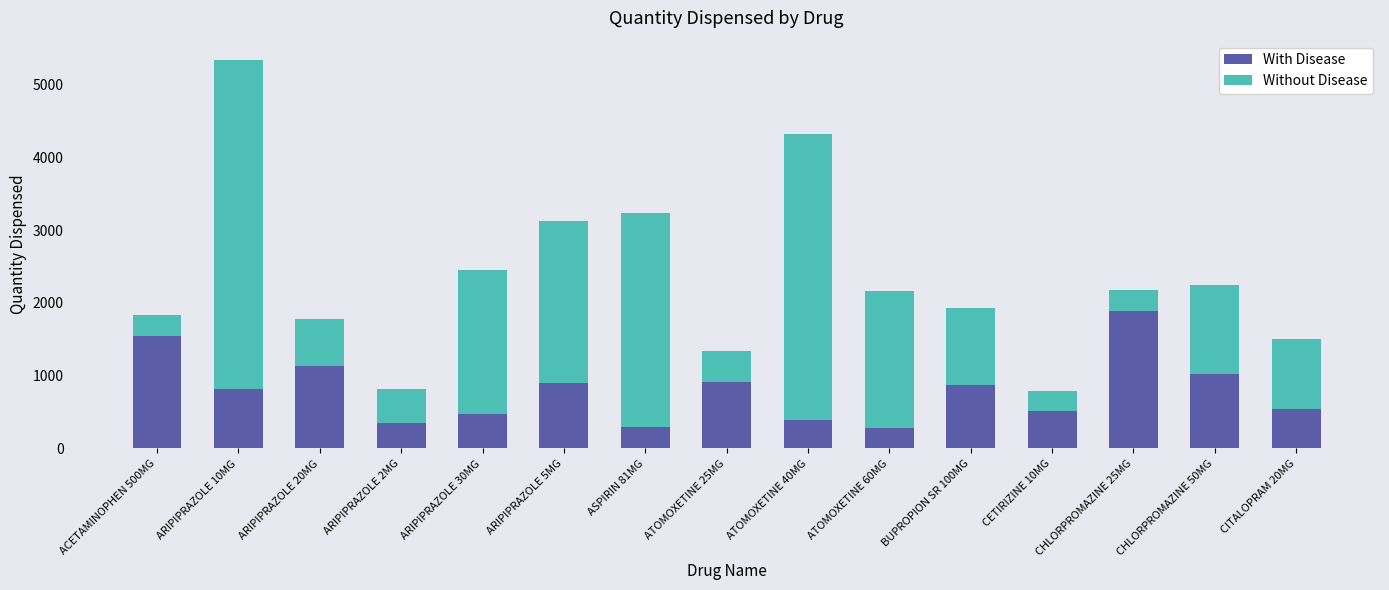

What is the difference between the maximum and minimum values in the With Disease series?

1604